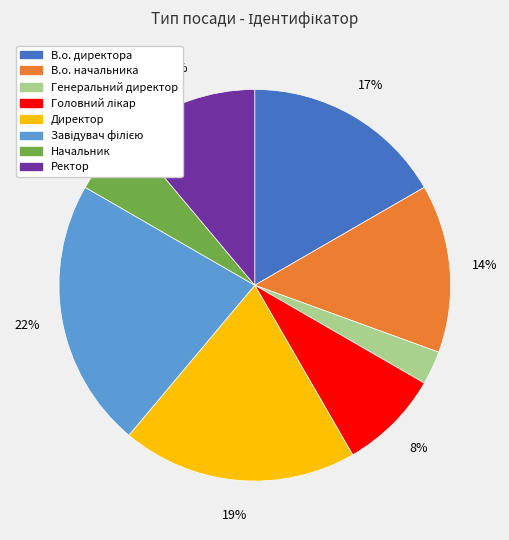

To the nearest percent, what is the average slice percentage?

12%